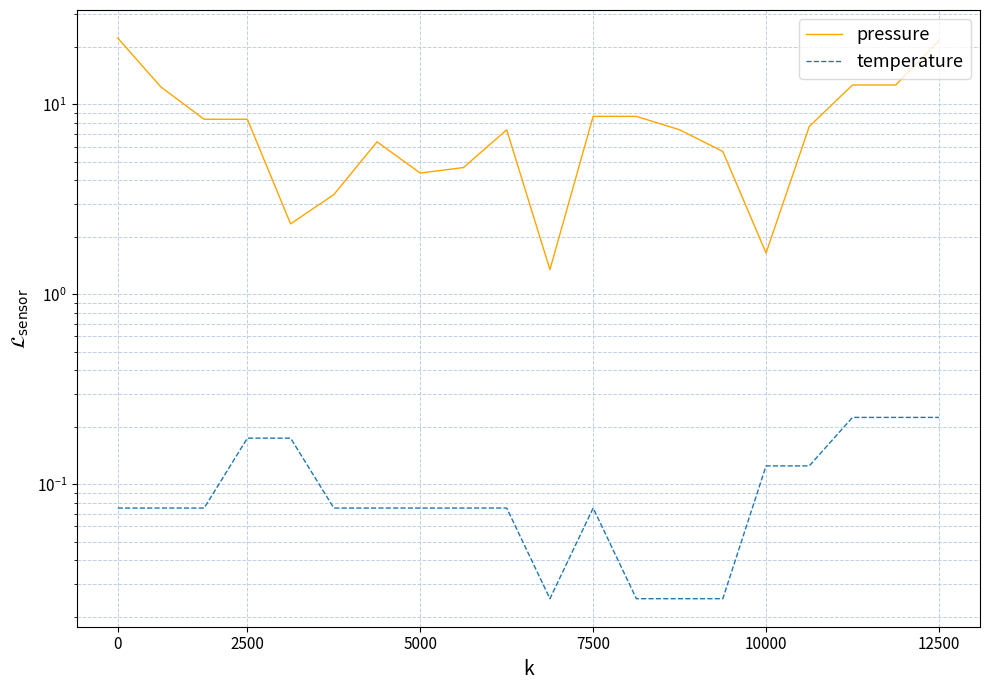

What are all the series names shown in the legend?

pressure, temperature